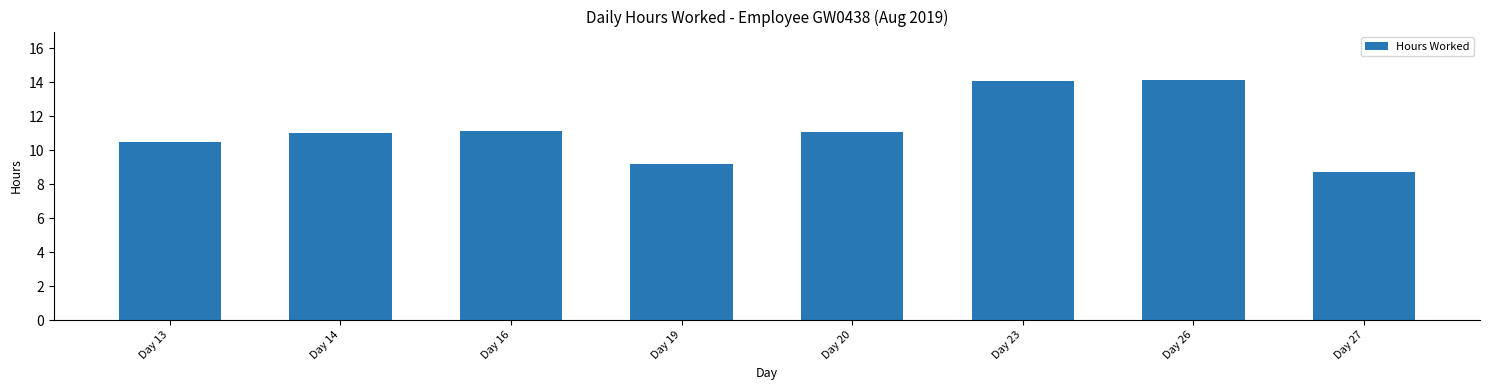

How many distinct data groups are displayed?

1